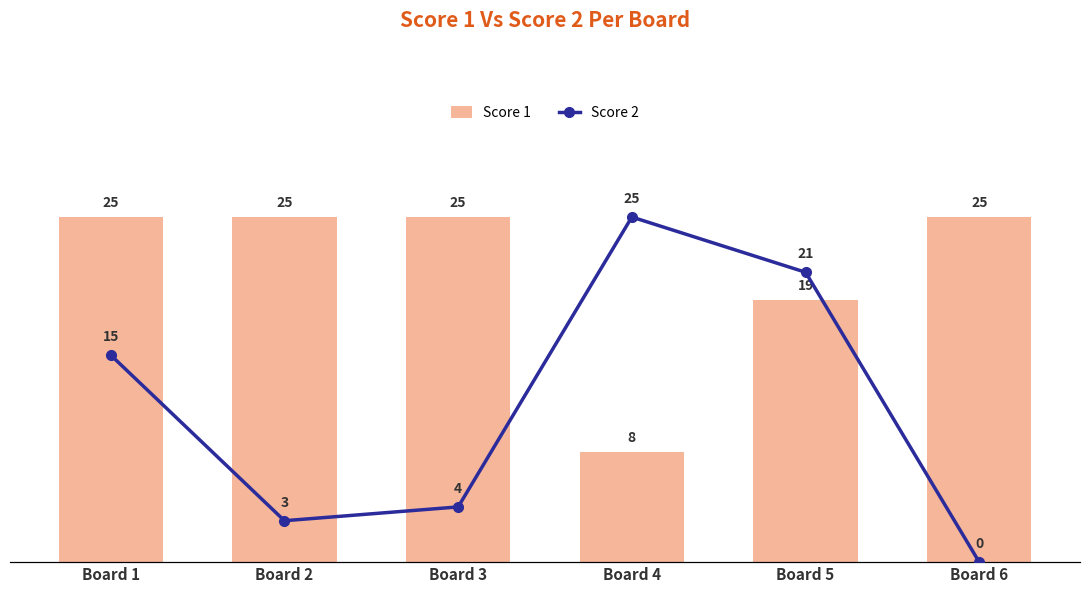

Which category has the lowest value in the Score 1 series?

Board 4